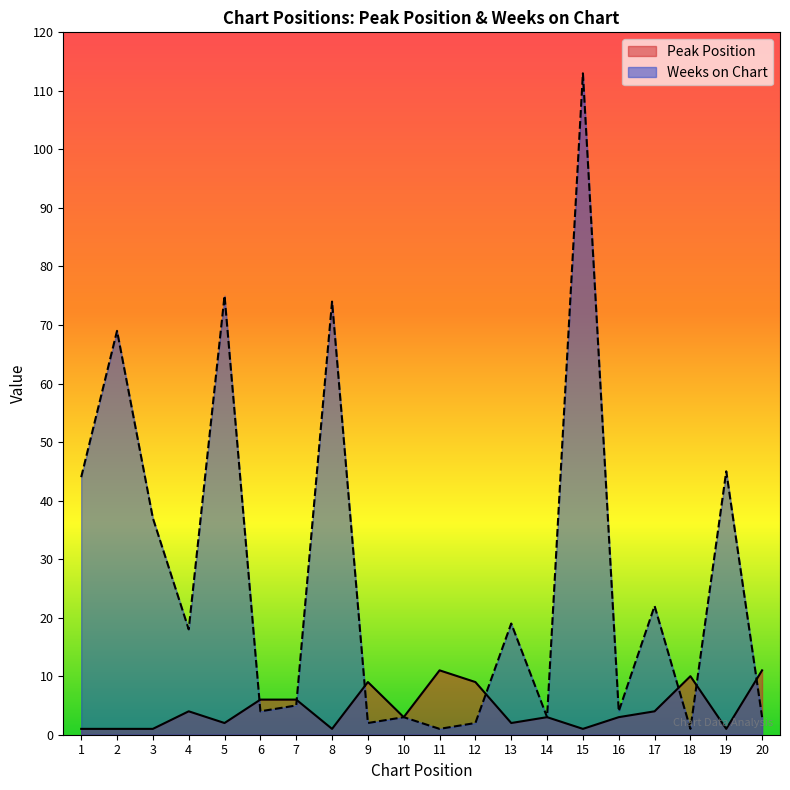

How many series are shown in this chart?

2